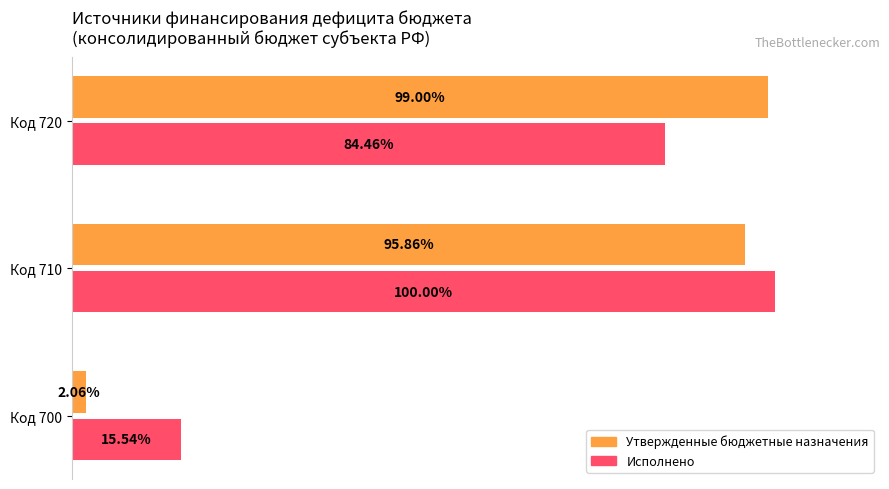

Between Код 710 and Код 720, which series saw the biggest shift?

Исполнено